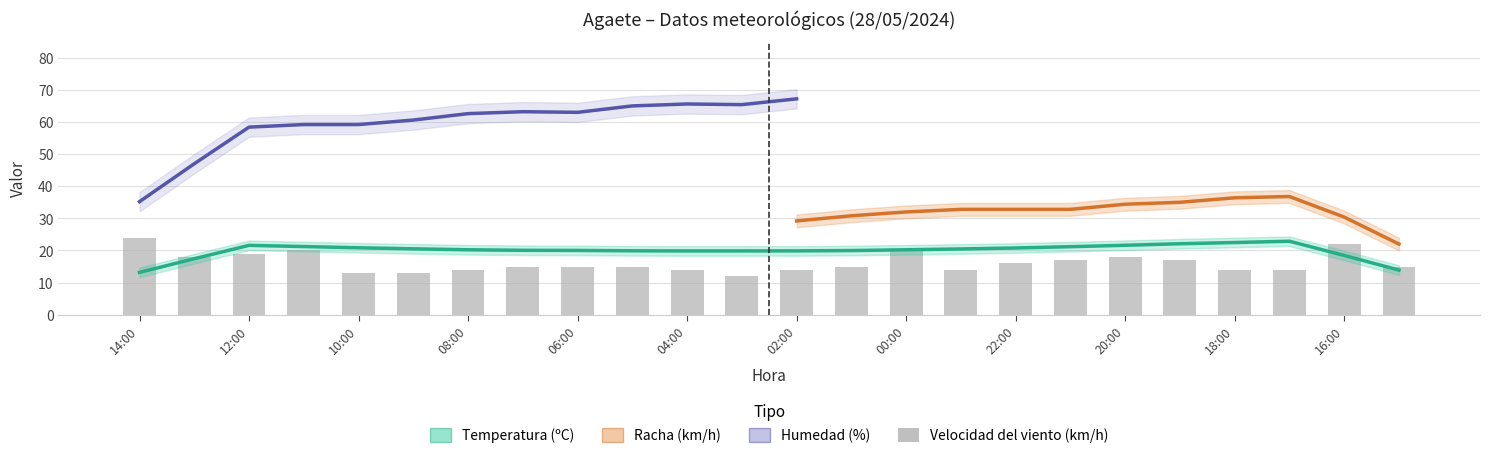

What is the label of the 16th bar from the right?

06:00